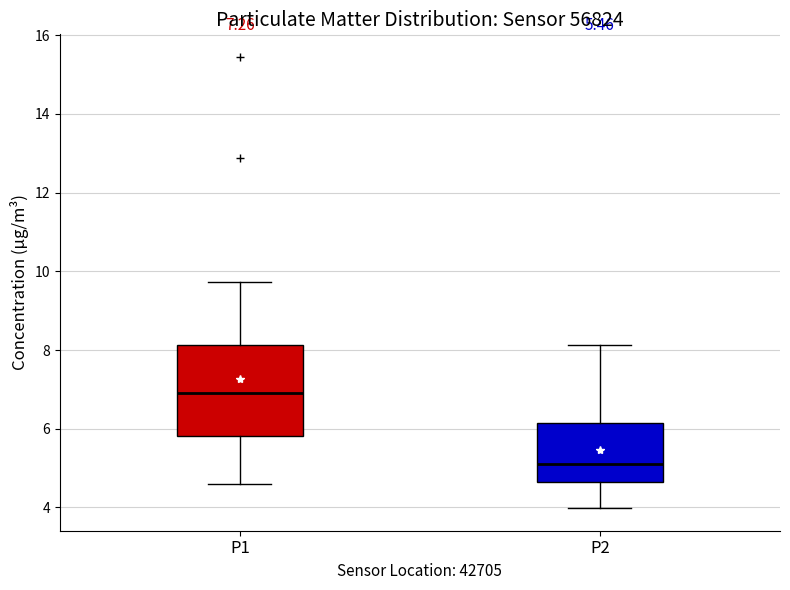

Which box's median line is the lowest?

P2